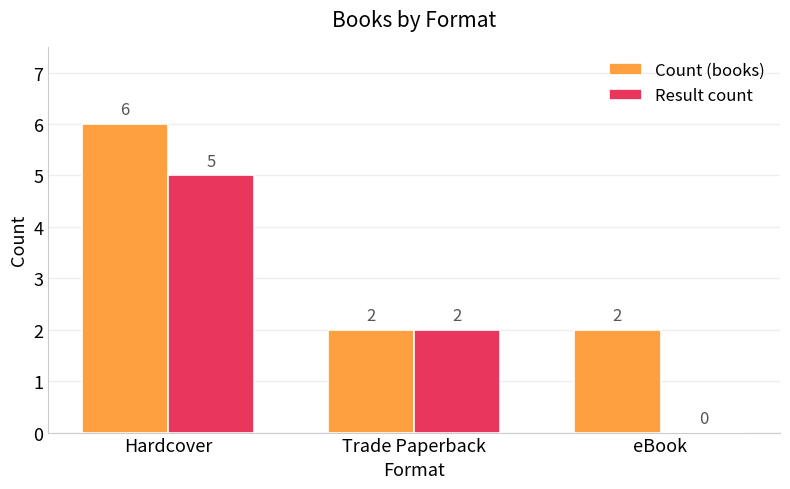

How many groups of bars are there?

3